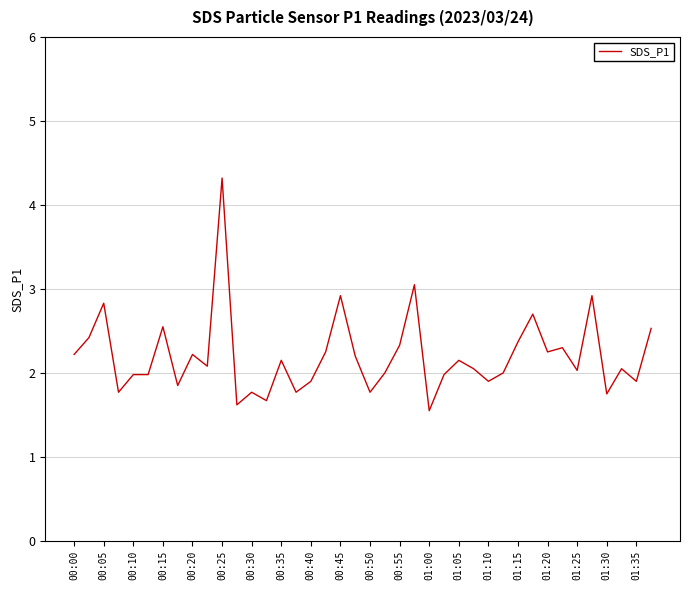

What is the smallest value displayed?

1.6